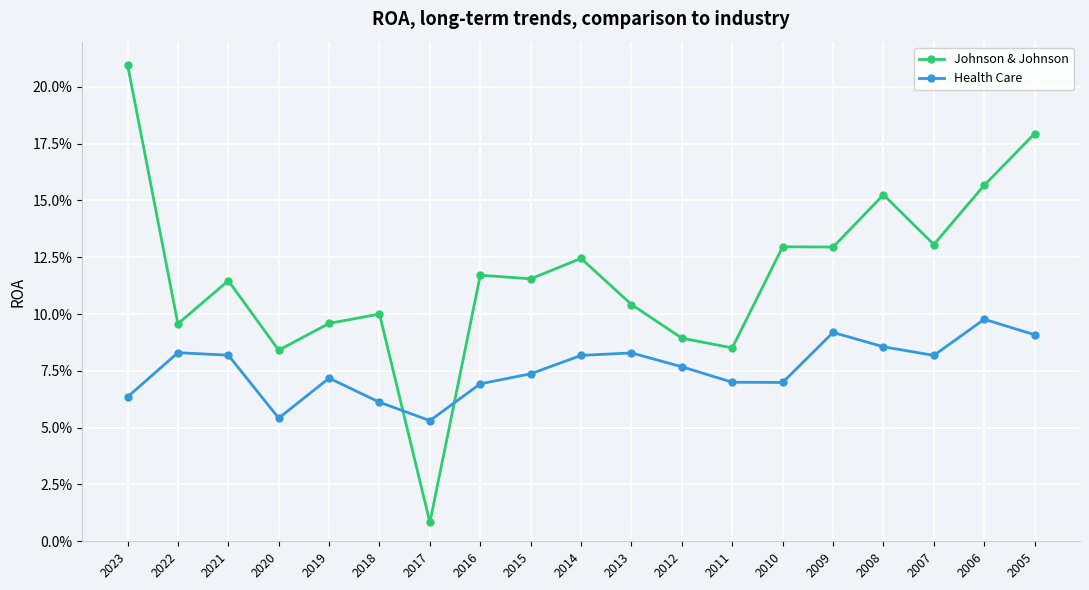

True or false: Johnson & Johnson has more than 0 points higher than both neighbors.

True